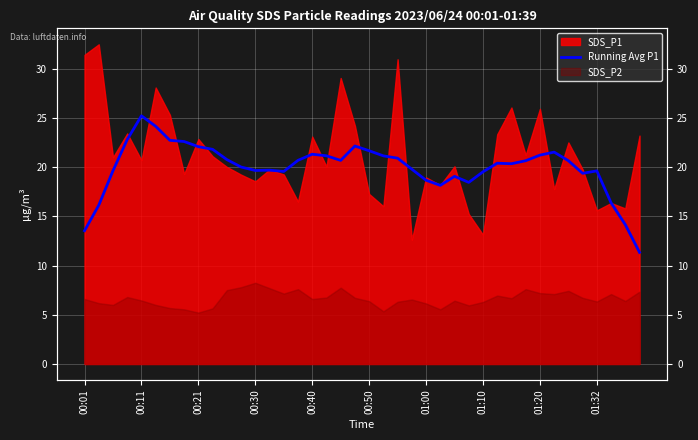

What is the difference between the values at 12 and 33?

1.9